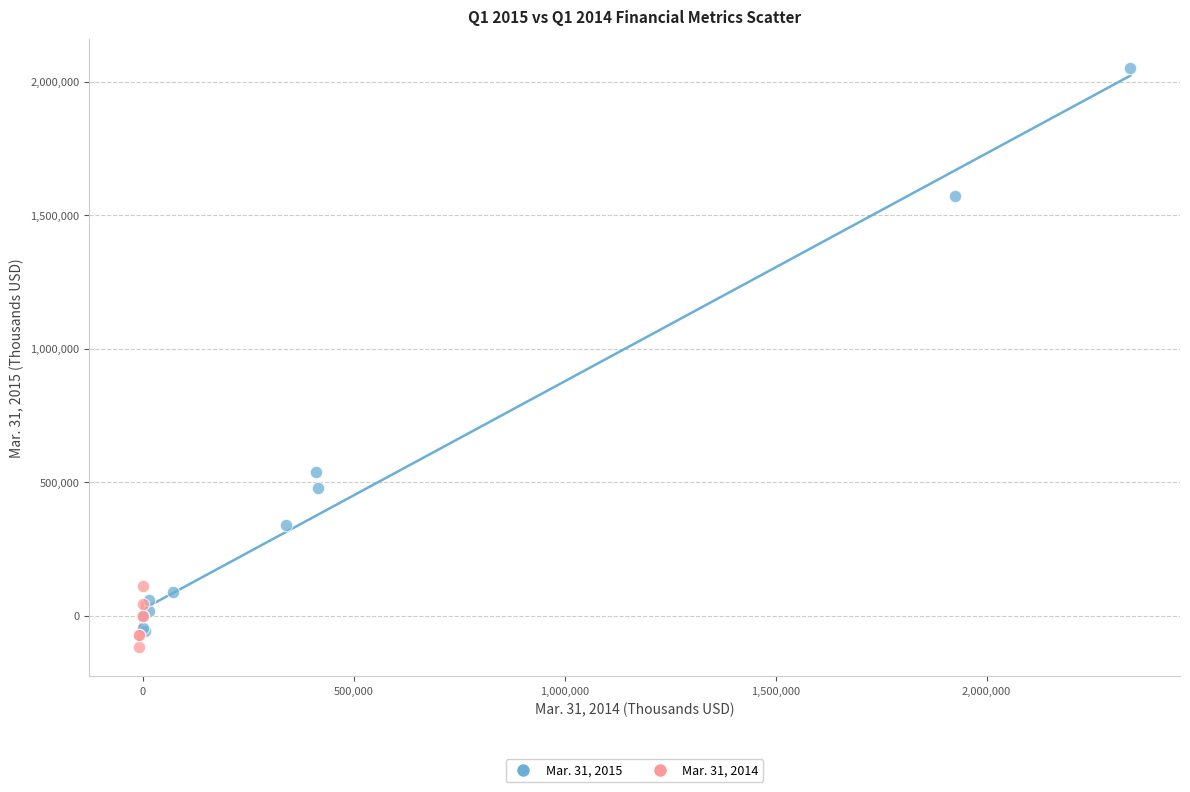

Which series reaches the maximum Y coordinate?

Mar. 31, 2015